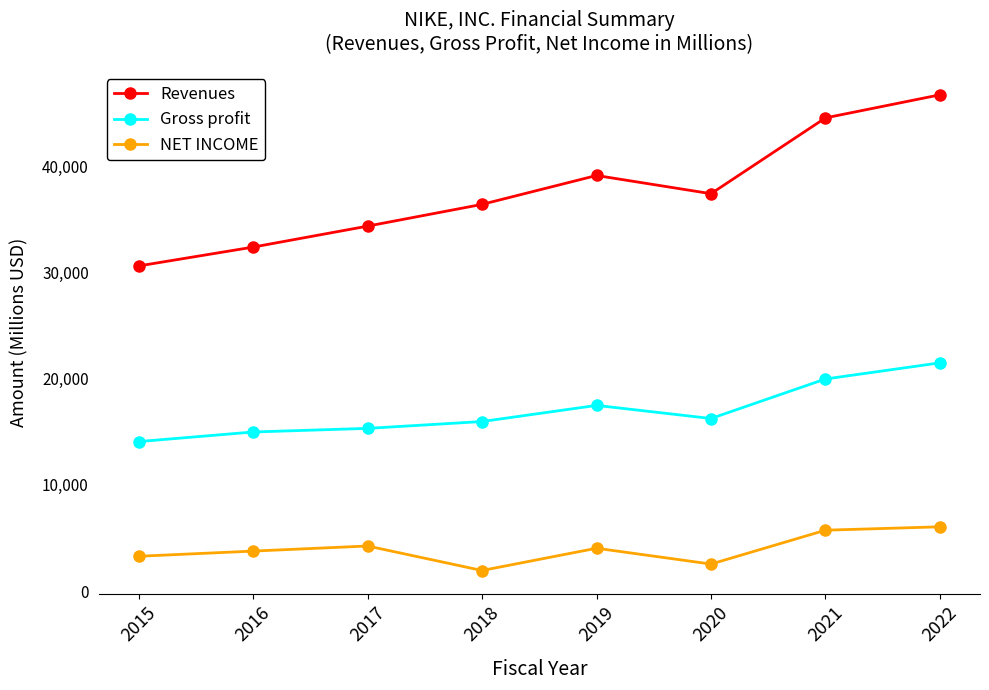

True or false: NET INCOME has a value of 4240 at 2017.

True